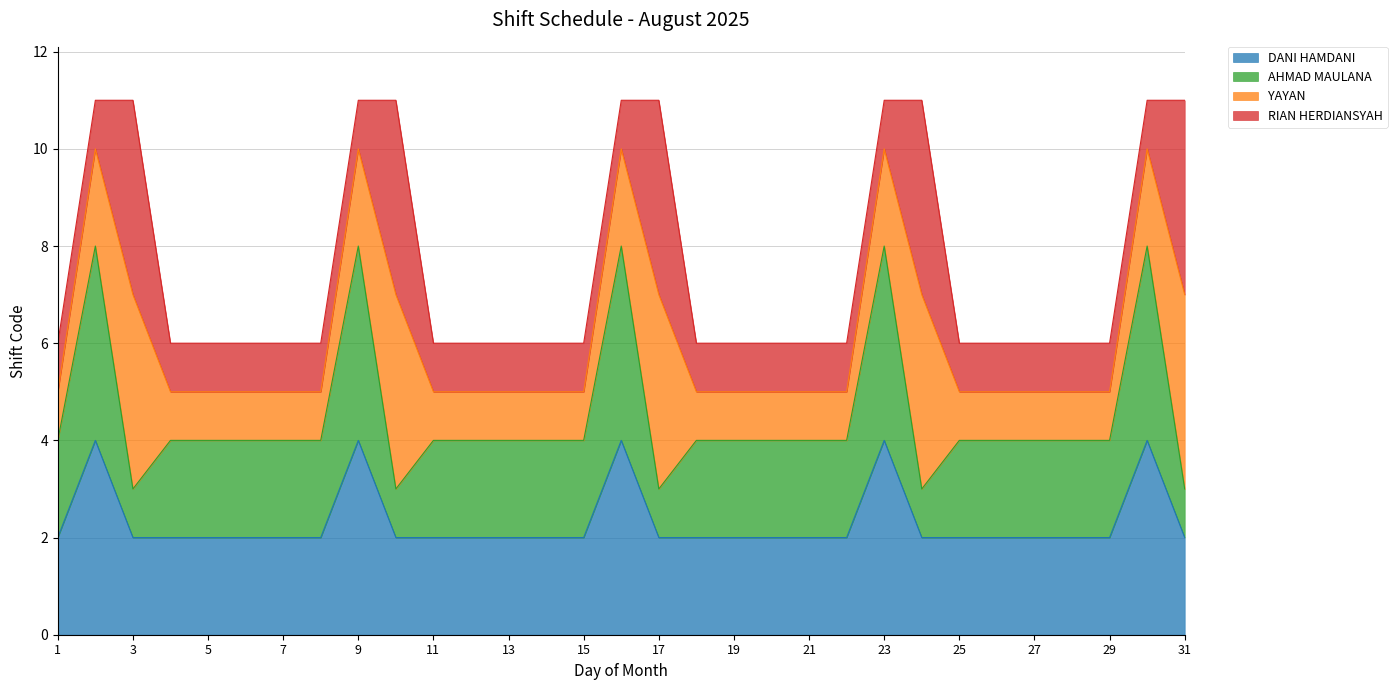

What is the total value across all series at 11?

6